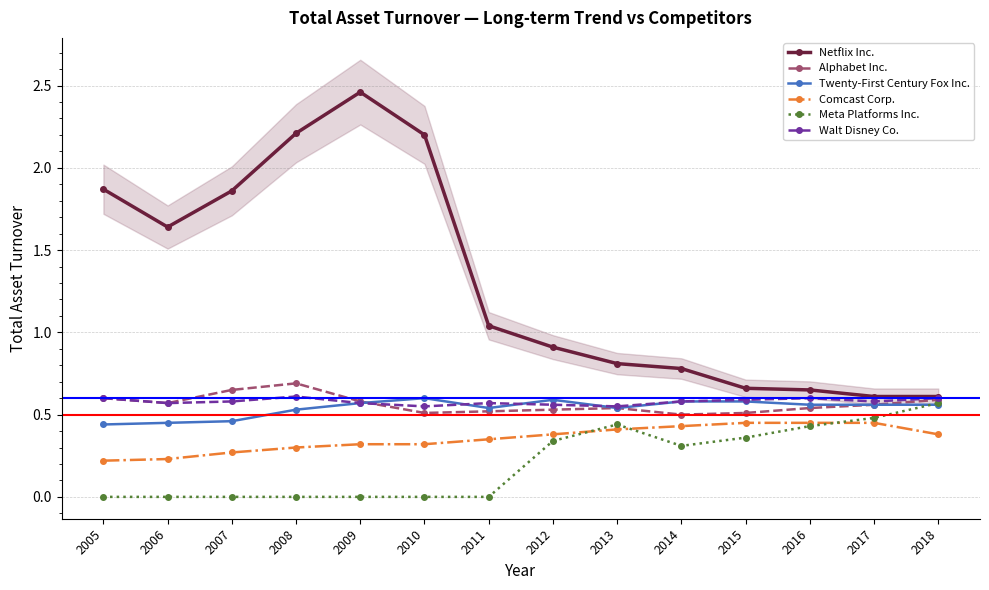

Where is the first local minimum for Alphabet Inc.?

2006